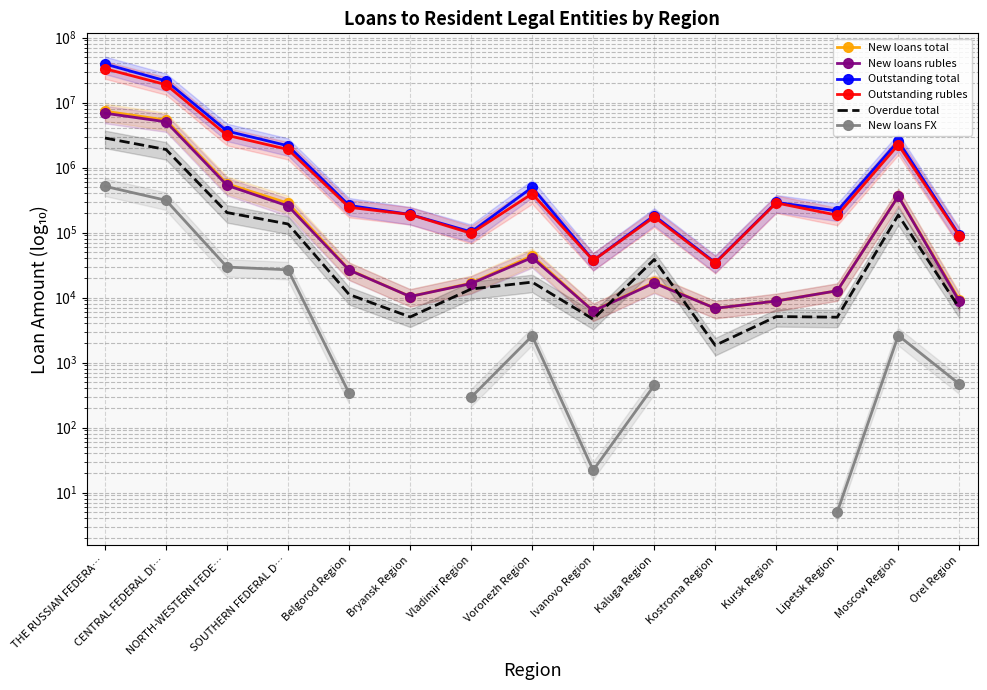

What are all the series names shown in the legend?

New loans total, New loans rubles, Outstanding total, Outstanding rubles, Overdue total, New loans FX